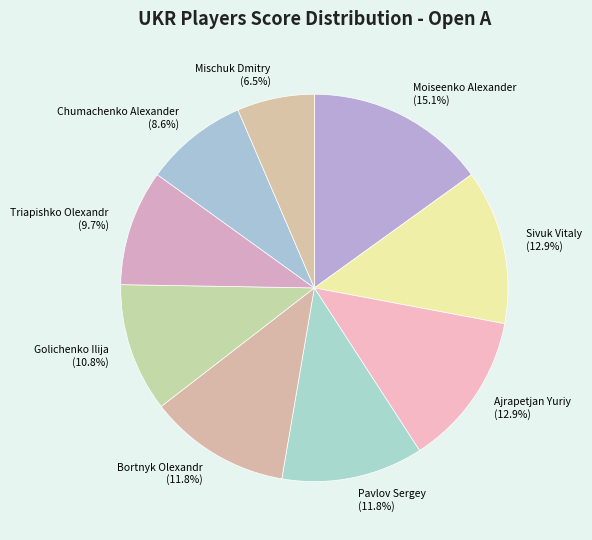

Combined, do Triapishko Olexandr (9.7%) and Ajrapetjan Yuriy (12.9%) account for over 50%?

No